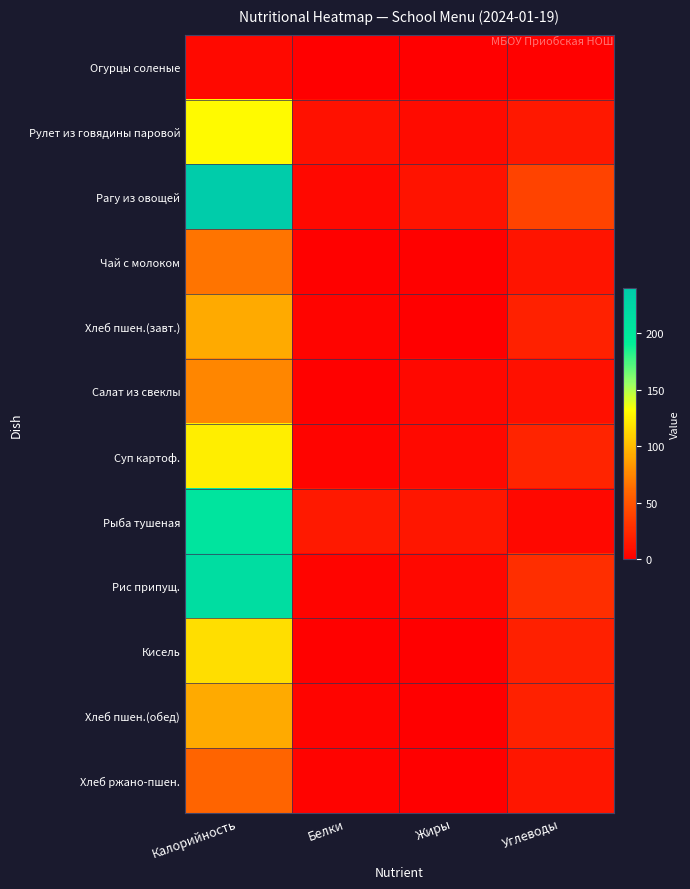

What is the greatest value displayed?

239.6